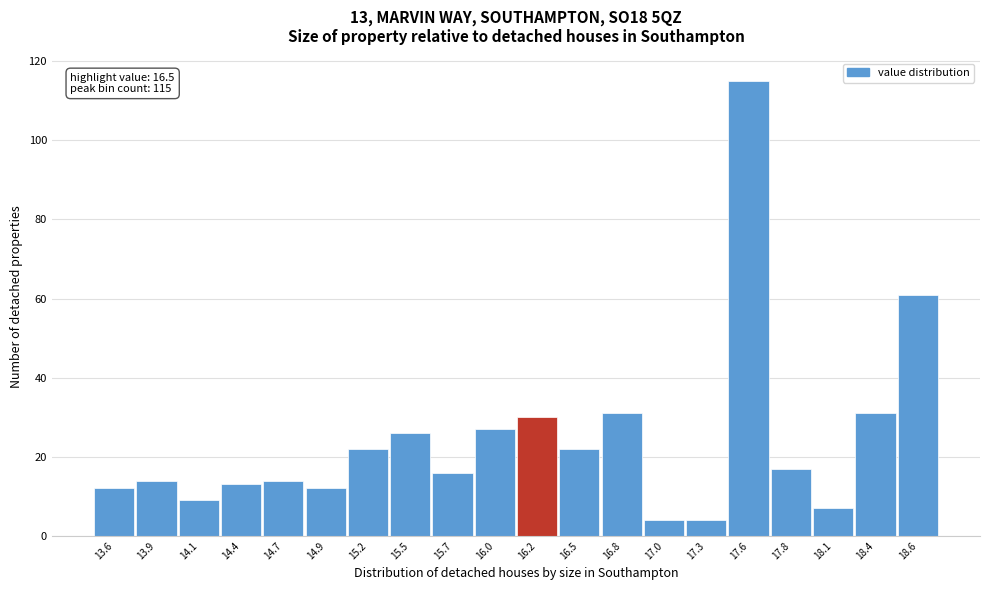

Reading right to left, list all the values displayed in this chart.

61	31	7	17	115	4	4	31	22	30	27	16	26	22	12	14	13	9	14	12